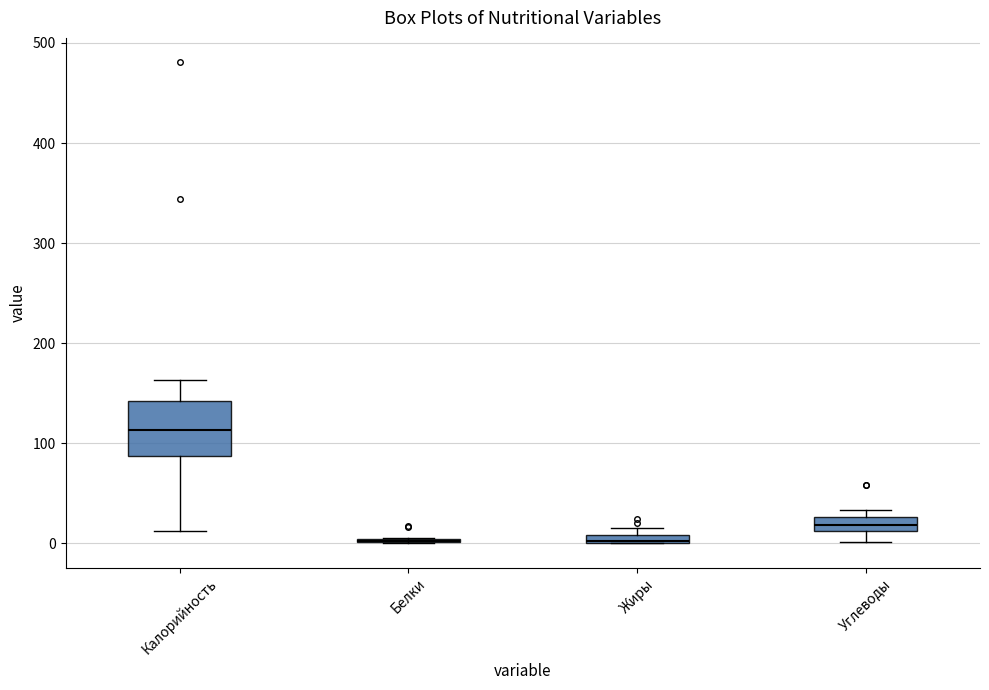

Which box is the tallest, from its lower edge to its upper edge?

Калорийность